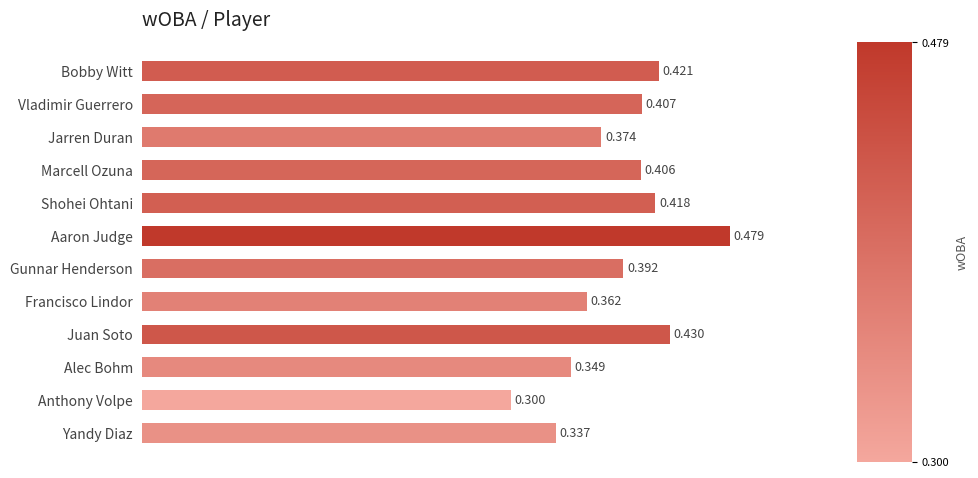

What is the label of the 2nd bar from the bottom?

Anthony Volpe